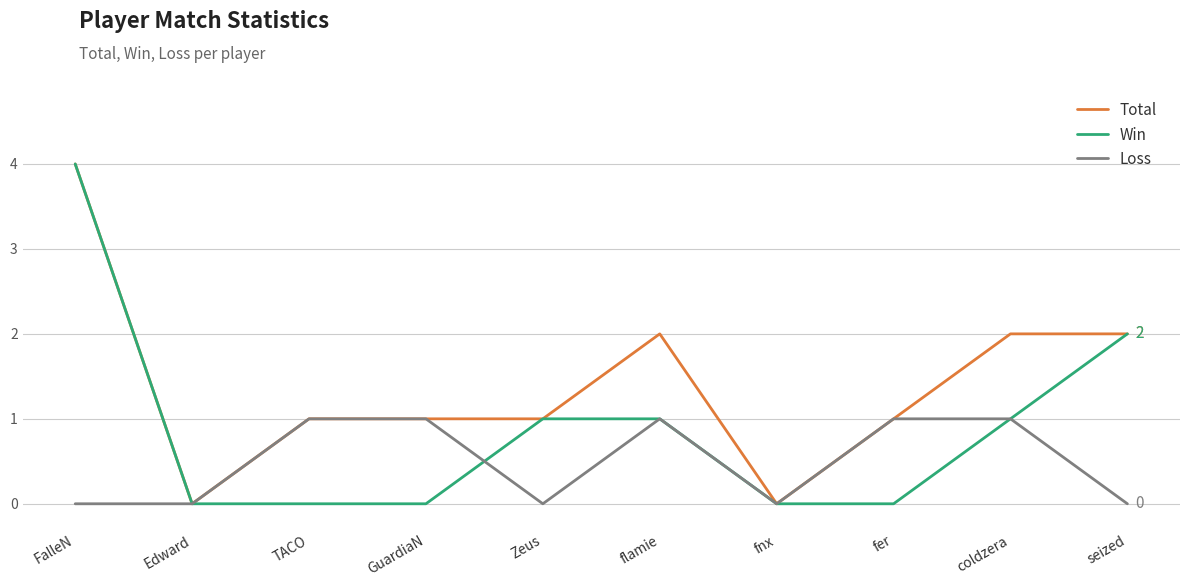

Rank the series by their average value, from highest to lowest.

Total, Win, Loss